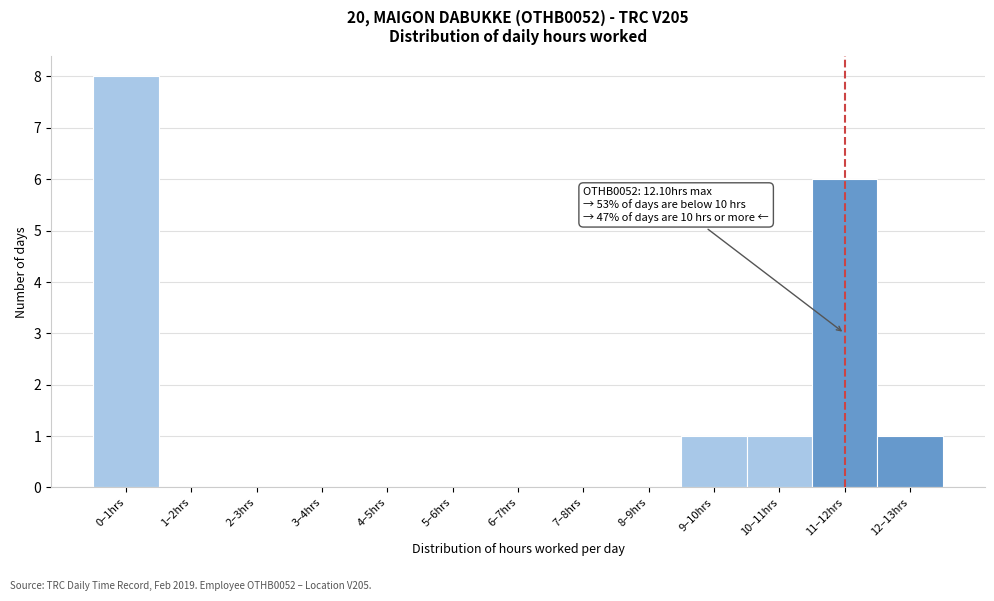

Reading left to right, list all the values displayed in this chart.

0–1hrs=8	1–2hrs=0	2–3hrs=0	3–4hrs=0	4–5hrs=0	5–6hrs=0	6–7hrs=0	7–8hrs=0	8–9hrs=0	9–10hrs=1	10–11hrs=1	11–12hrs=6	12–13hrs=1